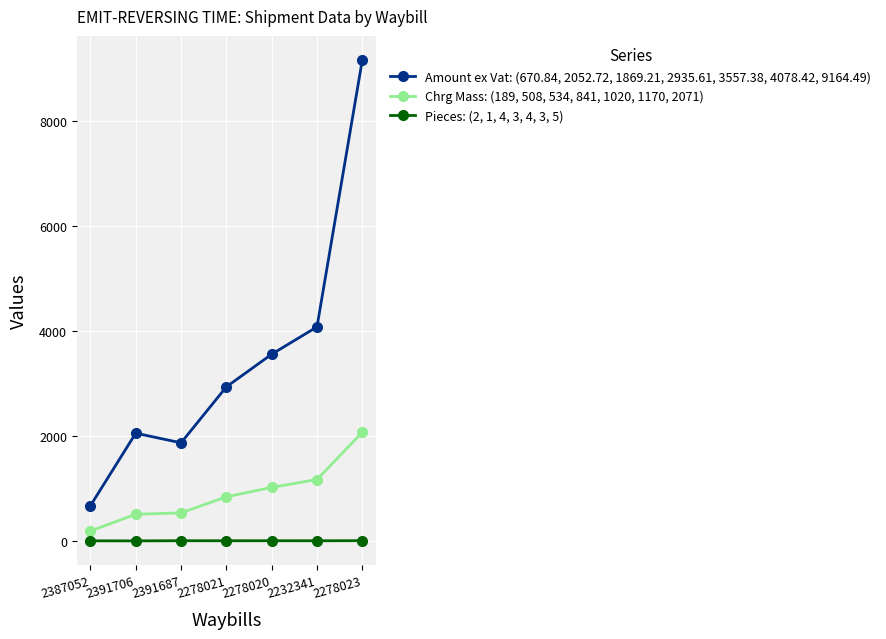

What are all the series names shown in the legend?

Amount ex Vat: (670.84, 2052.72, 1869.21, 2935.61, 3557.38, 4078.42, 9164.49), Chrg Mass: (189, 508, 534, 841, 1020, 1170, 2071), Pieces: (2, 1, 4, 3, 4, 3, 5)